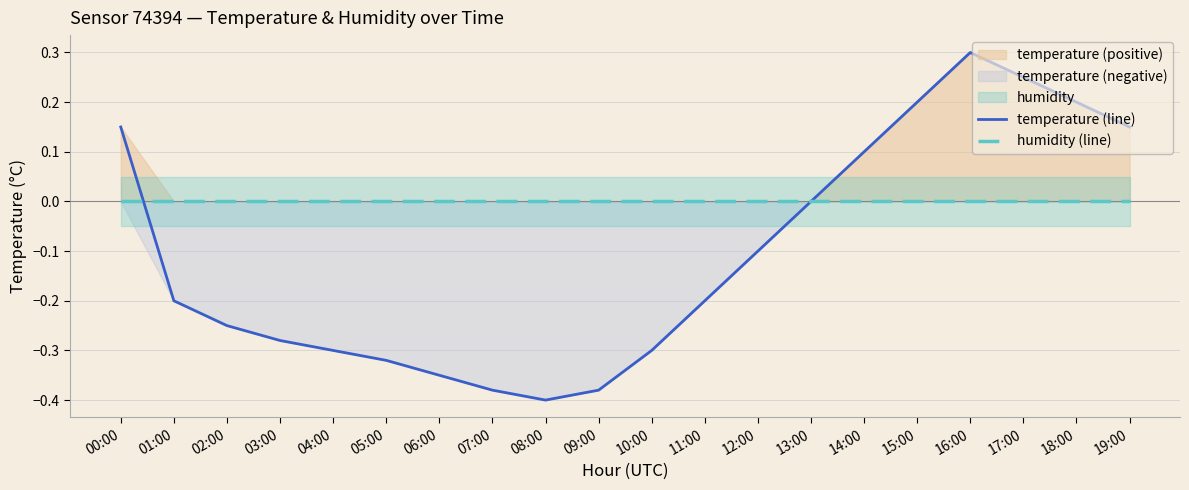

How many data points in temperature (line) are less than 0?

12